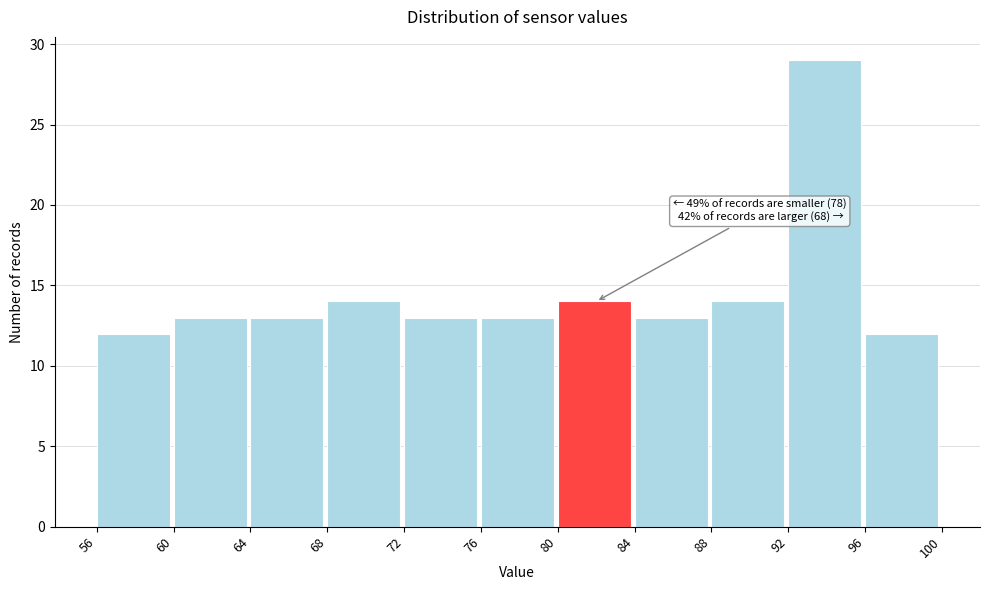

Over which range of the x-axis is the bar tallest?

92 to 96